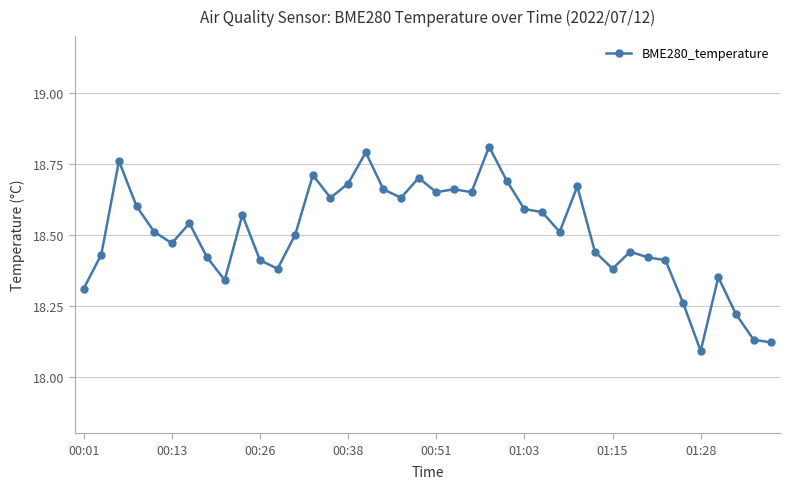

What is the difference between the maximum and minimum values?

0.7